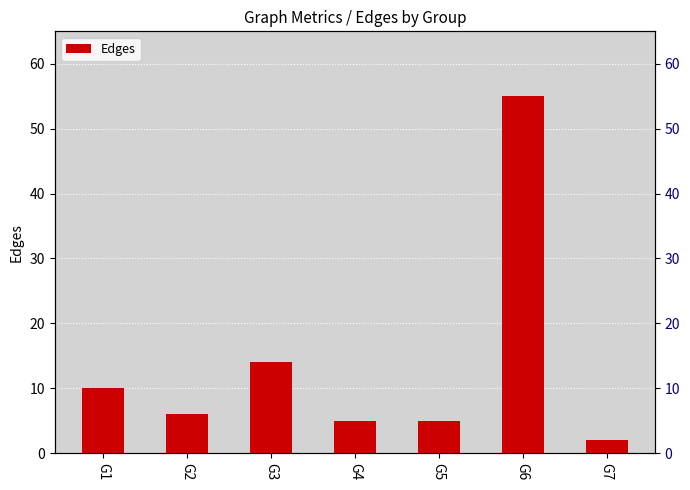

The value at G1 is 10. True or false?

True